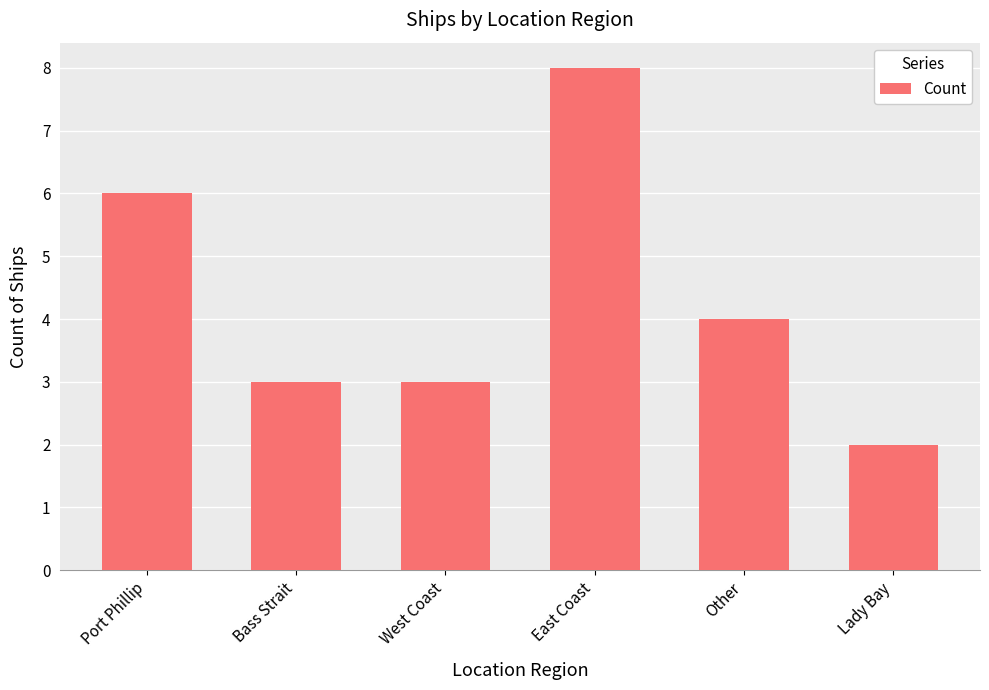

What is the sum of all values?

26